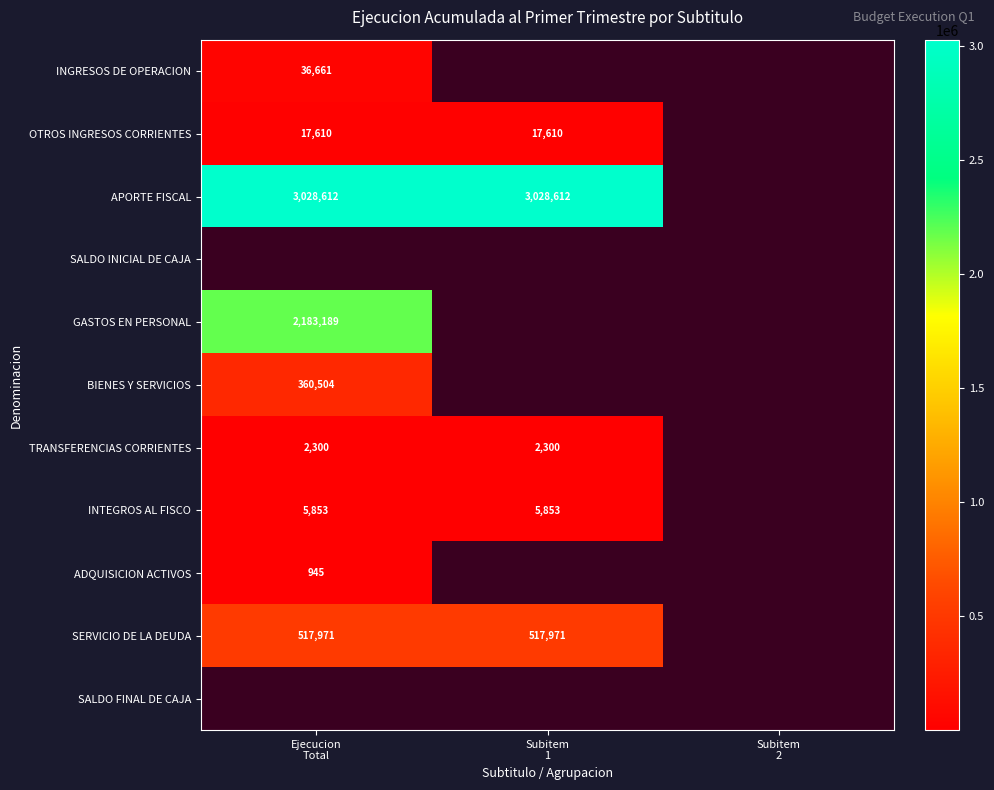

Is the value of INGRESOS DE OPERACION at Subitem 2 greater than the value of GASTOS EN PERSONAL at Ejecucion Total?

No